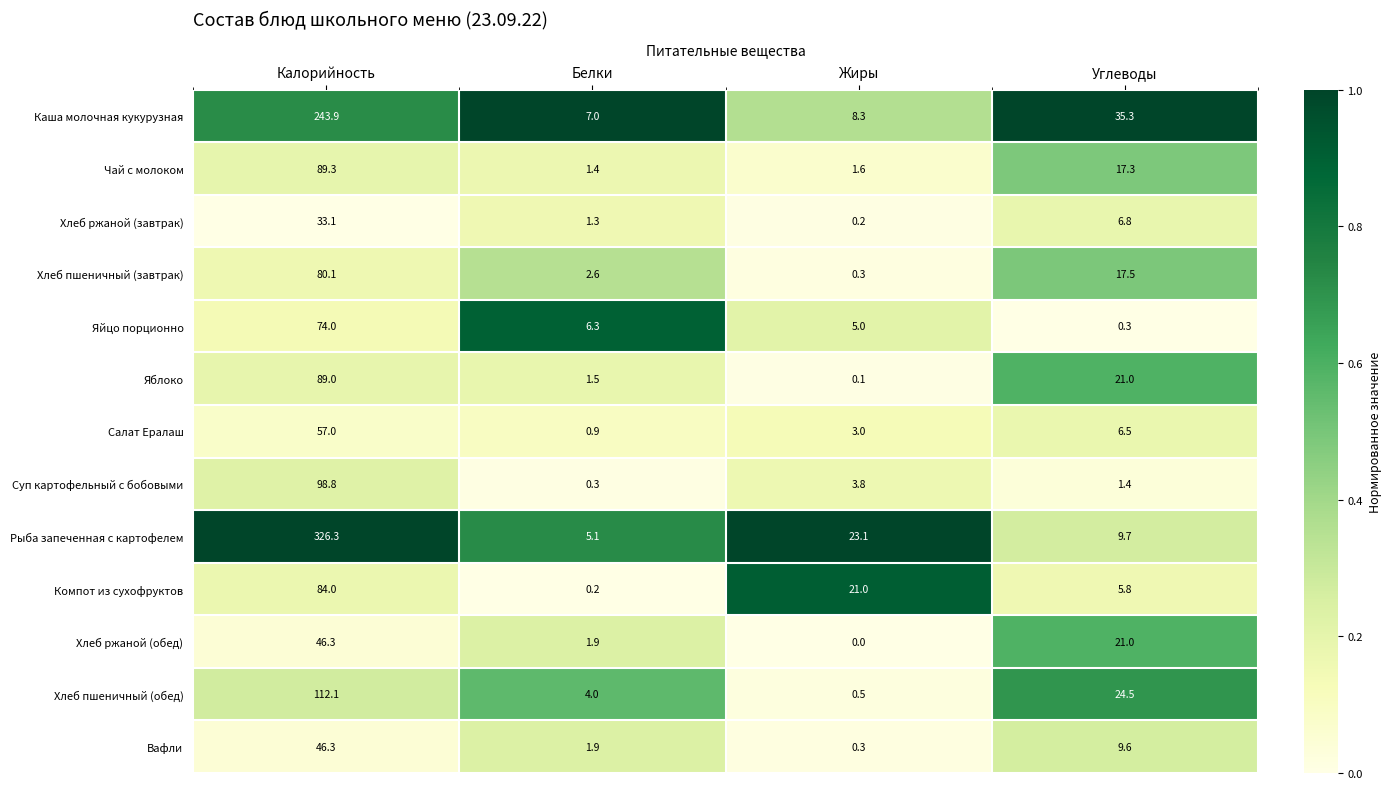

Which series has the largest range (max minus min)?

Рыба запеченная с картофелем